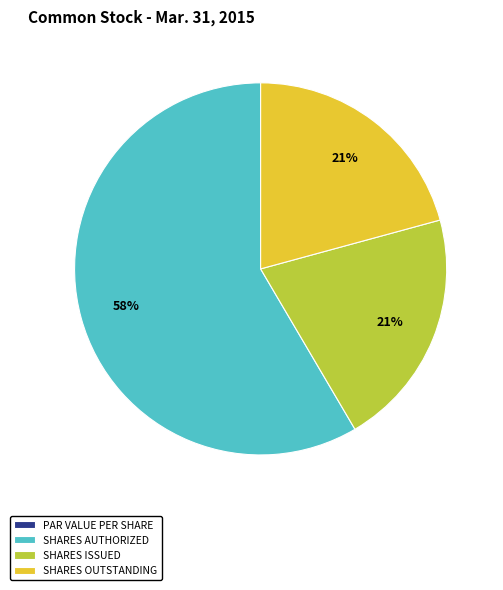

What is the largest slice in the pie chart?

SHARES AUTHORIZED